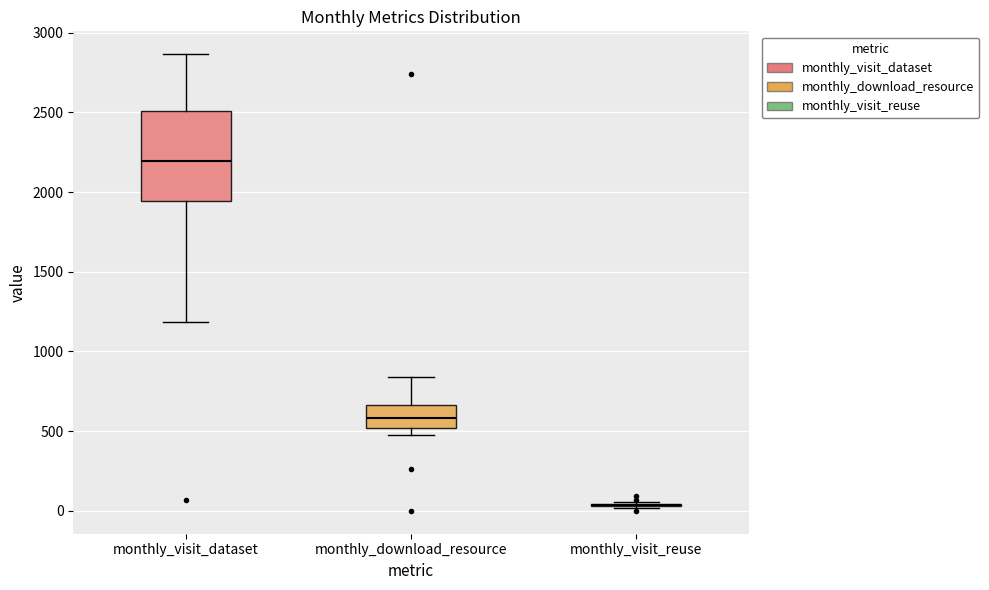

Reading left to right, transcribe this box plot: for each box, give where its median line is, the range the box spans, and where its two whiskers end, as read against the y-axis. The values are not printed on the chart, so give them approximately, as read against the axis.

monthly_visit_dataset: median 2200, box 1950 to 2500, whiskers 1200 to 2850
monthly_download_resource: median 600, box 500 to 650, whiskers 450 to 850
monthly_visit_reuse: box collapsed to a line at 50, whiskers 0 to 50